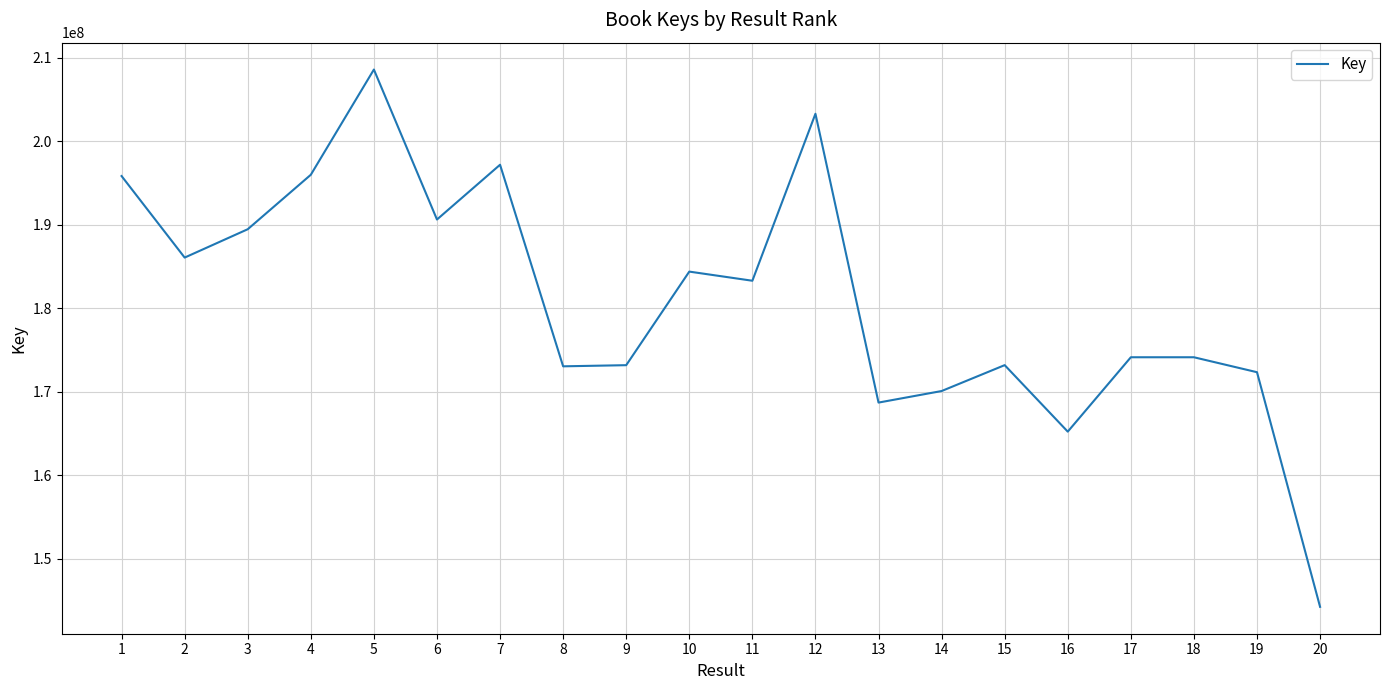

Is it true that the value at 11 is 54945858?

False